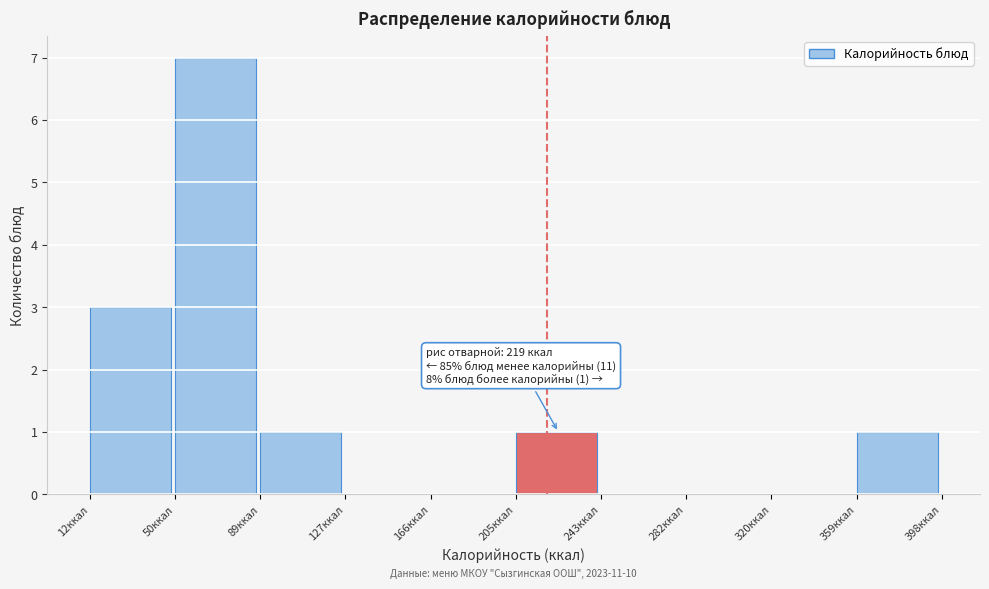

Which range on the x-axis has the tallest bar?

50 to 90